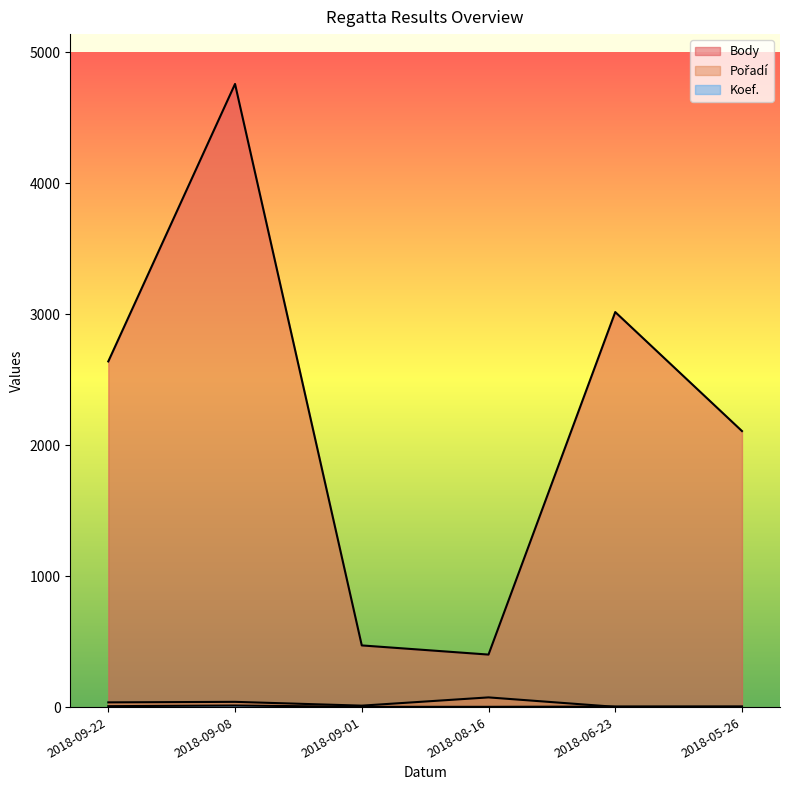

How many interior local peaks does the Pořadí series have?

2